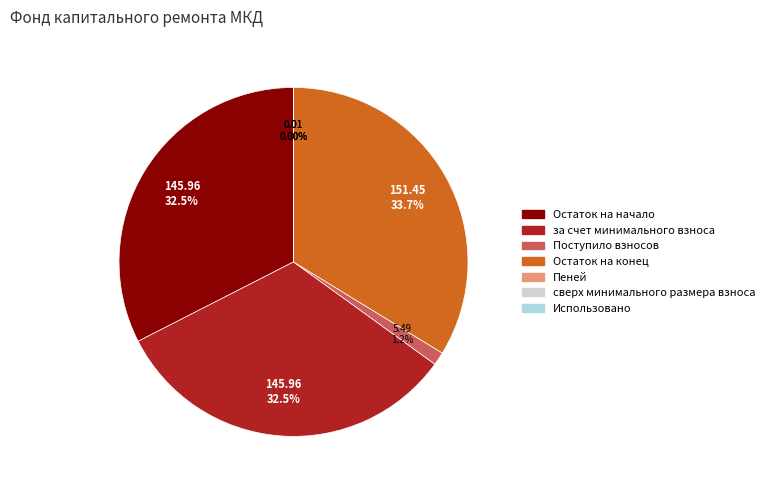

To the nearest percent, what percentage of the pie is Поступило взносов?

1%